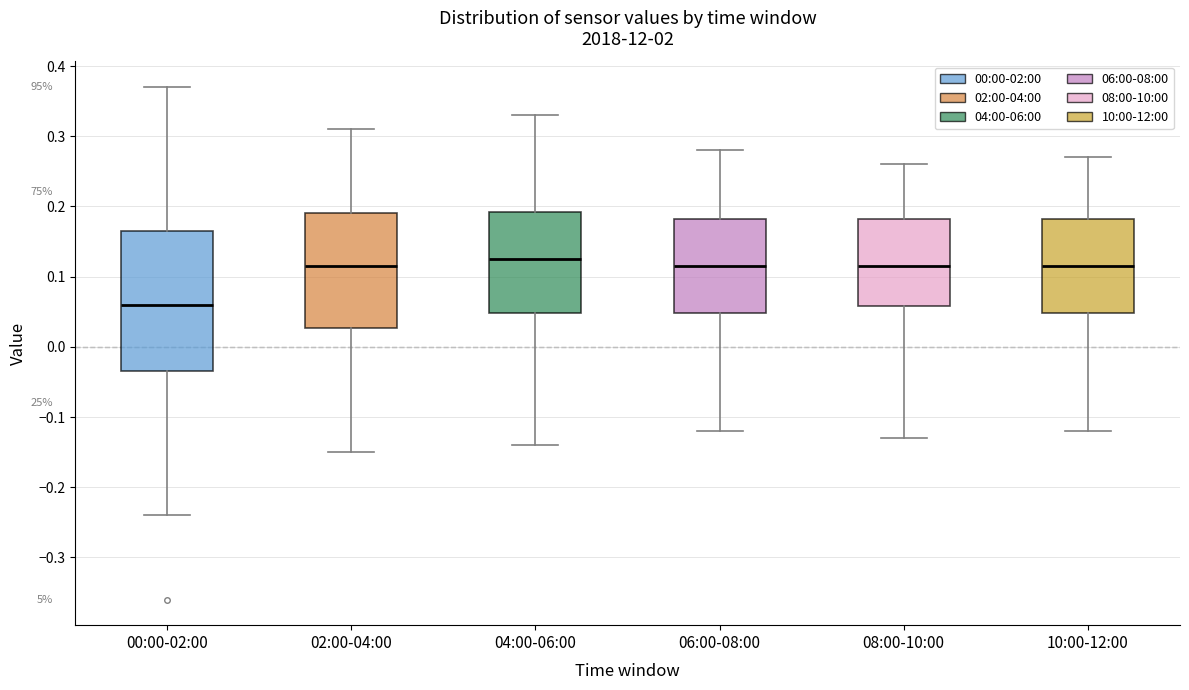

Reading left to right, transcribe this box plot: for each box, give where its median line is, the range the box spans, and where its two whiskers end, as read against the y-axis. The values are not printed on the chart, so give them approximately, as read against the axis.

00:00-02:00: median 0.06, box -0.03 to 0.17, whiskers -0.24 to 0.37
02:00-04:00: median 0.12, box 0.03 to 0.19, whiskers -0.15 to 0.31
04:00-06:00: median 0.13, box 0.05 to 0.19, whiskers -0.14 to 0.33
06:00-08:00: median 0.12, box 0.05 to 0.18, whiskers -0.12 to 0.28
08:00-10:00: median 0.12, box 0.06 to 0.18, whiskers -0.13 to 0.26
10:00-12:00: median 0.12, box 0.05 to 0.18, whiskers -0.12 to 0.27